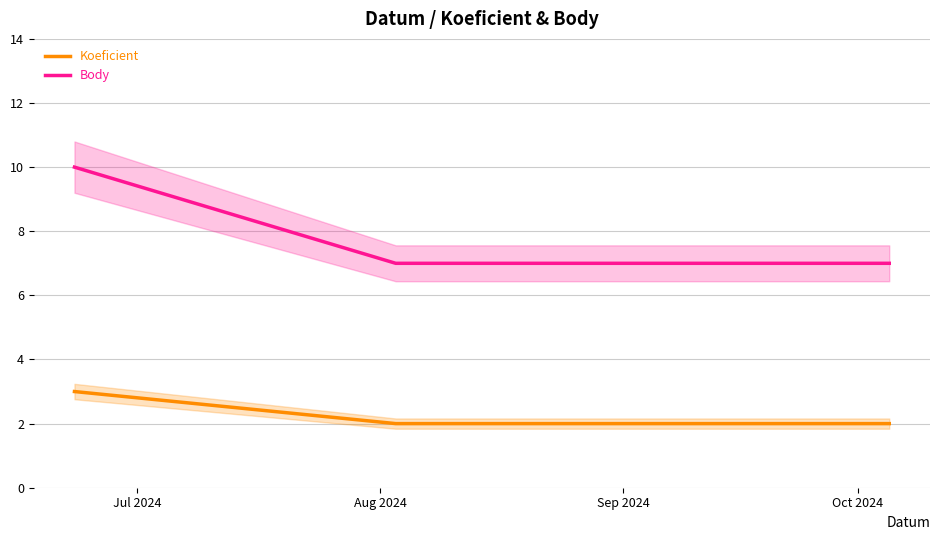

What is the maximum value for Koeficient?

3